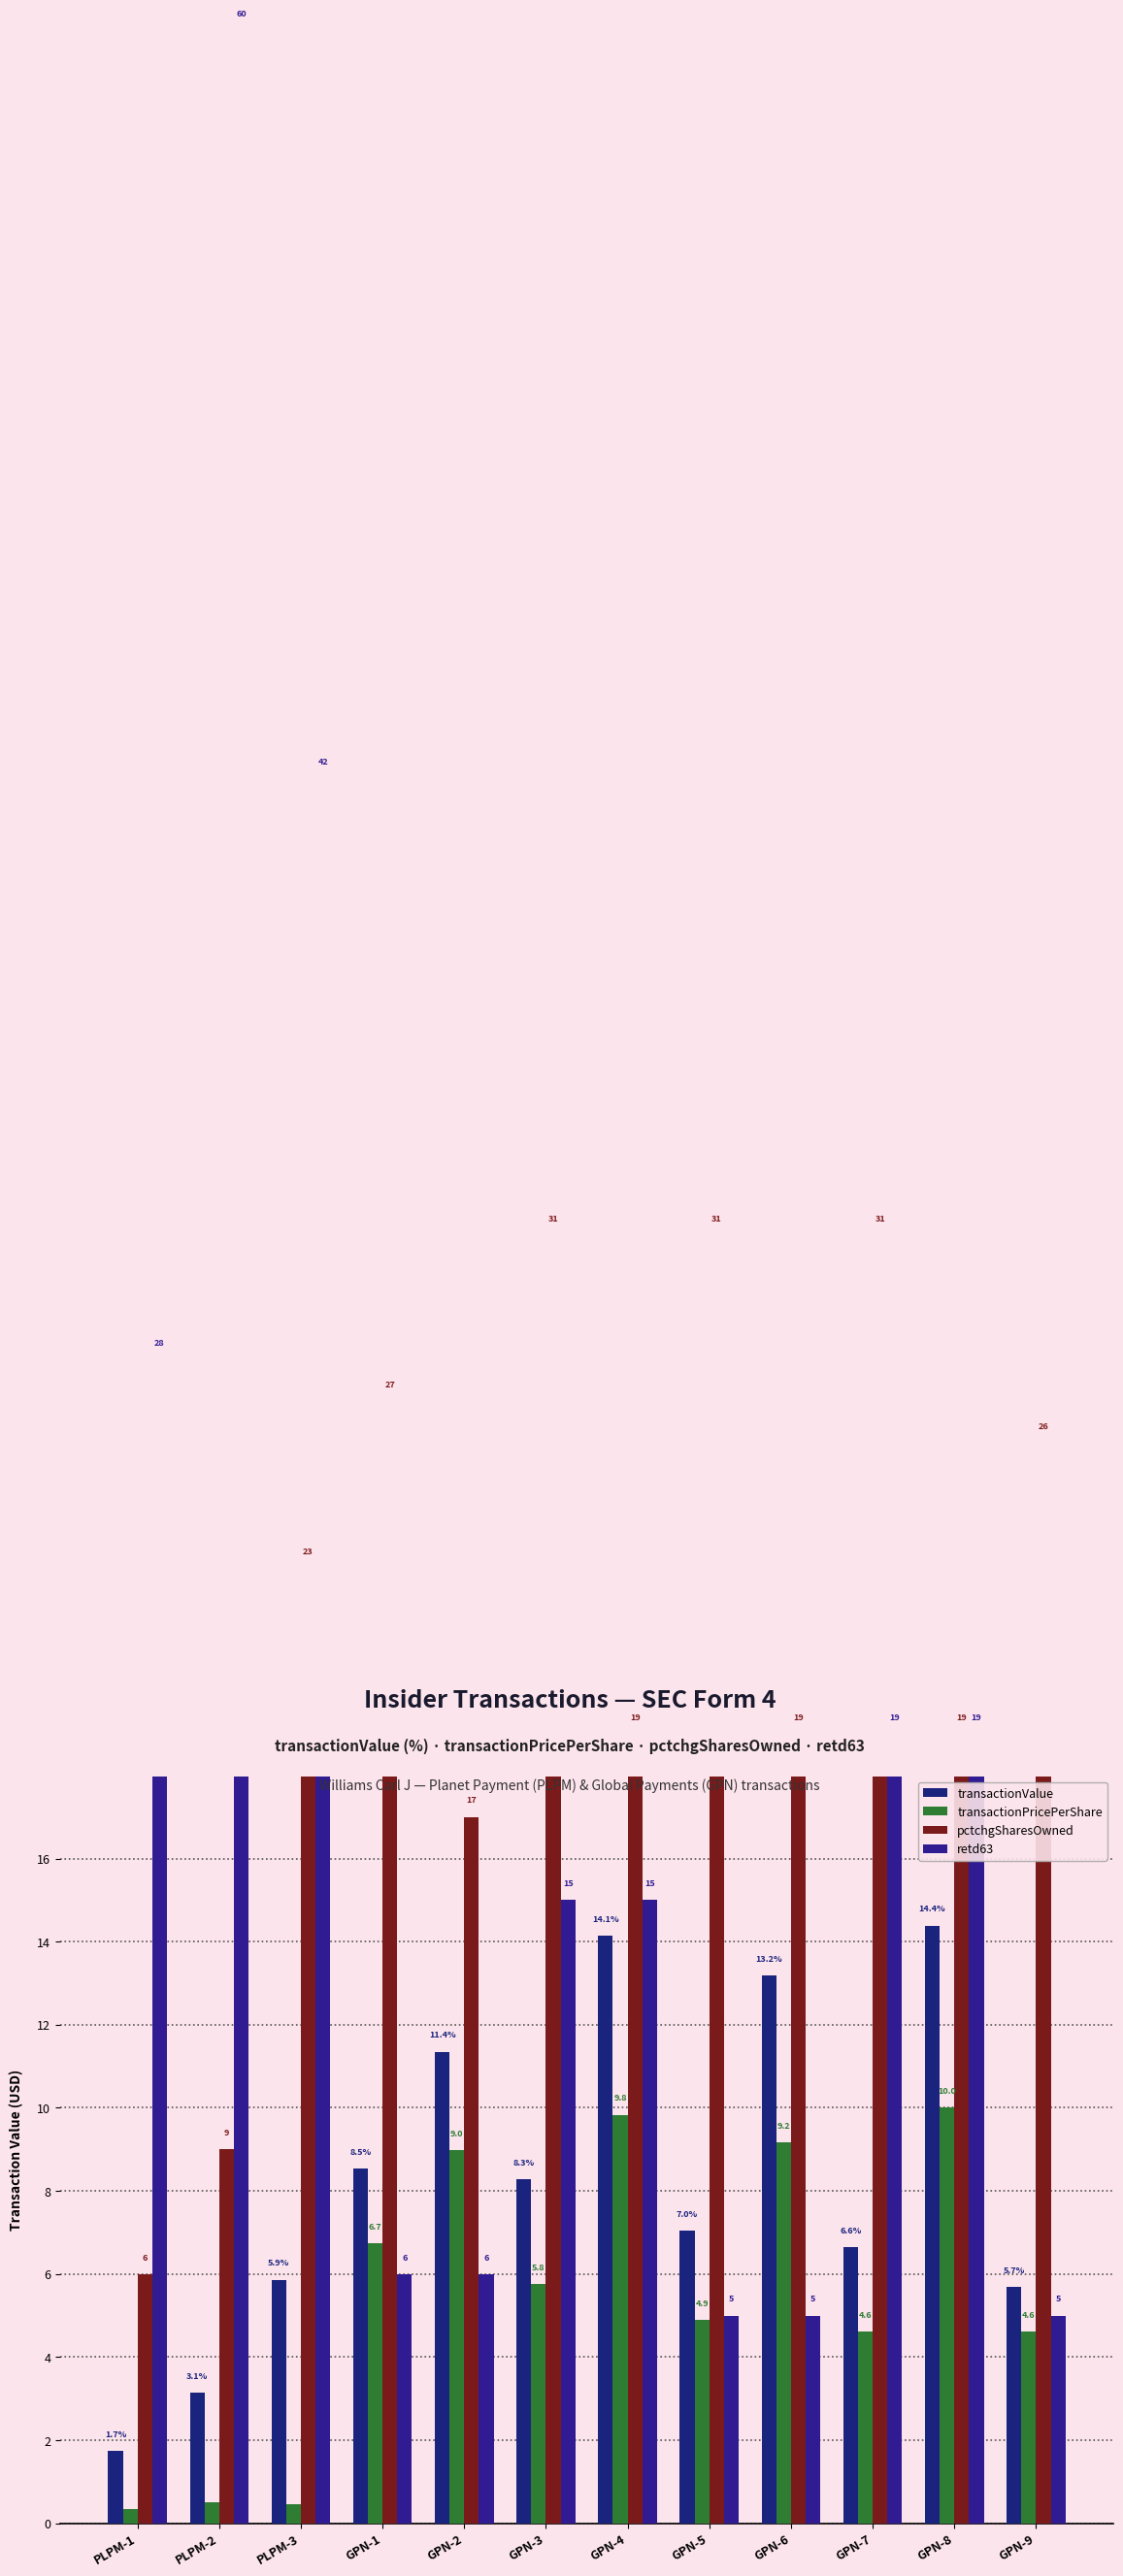

Where does the retd63 series first go above 15?

PLPM-1